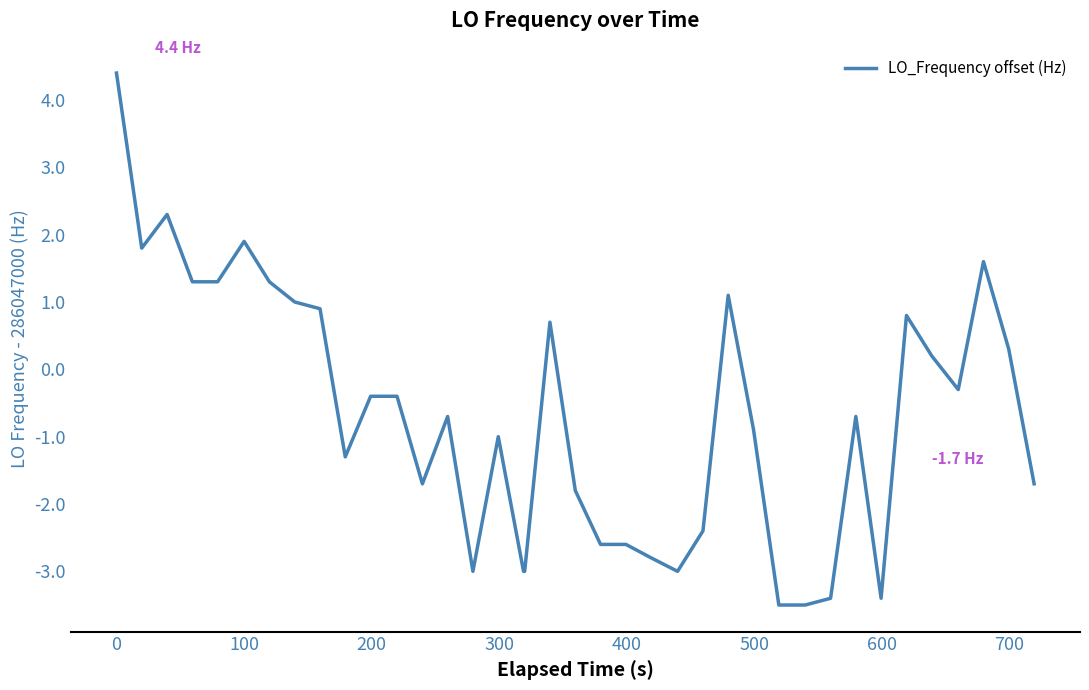

What is the difference between the maximum and minimum values?

7.9